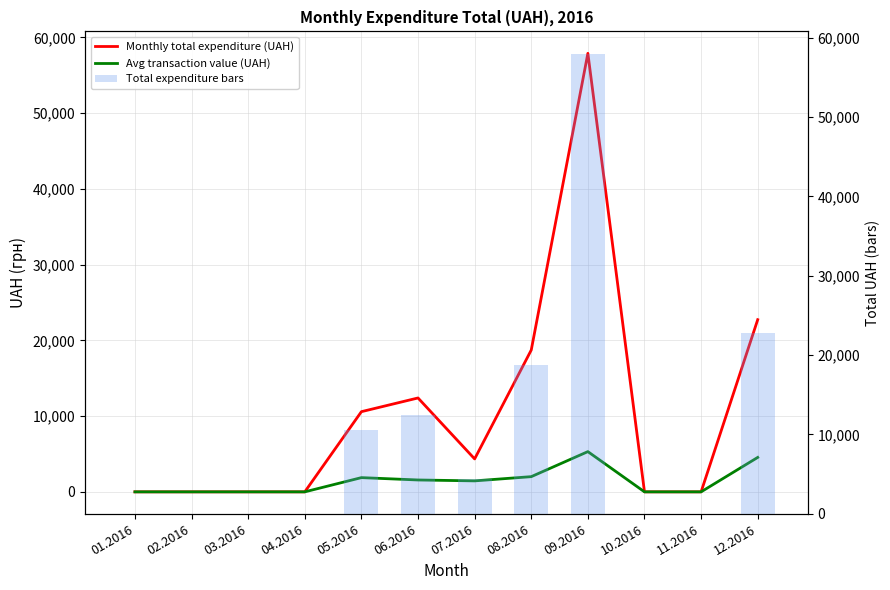

Count the number of categories in the chart.

12